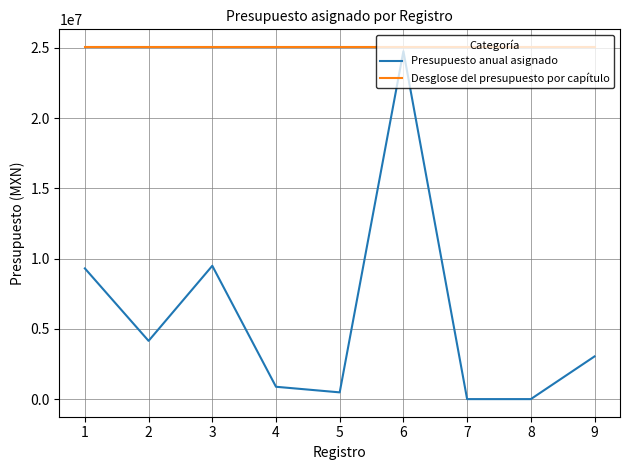

True or false: Presupuesto anual asignado has a value of 16261652 at 3.

False